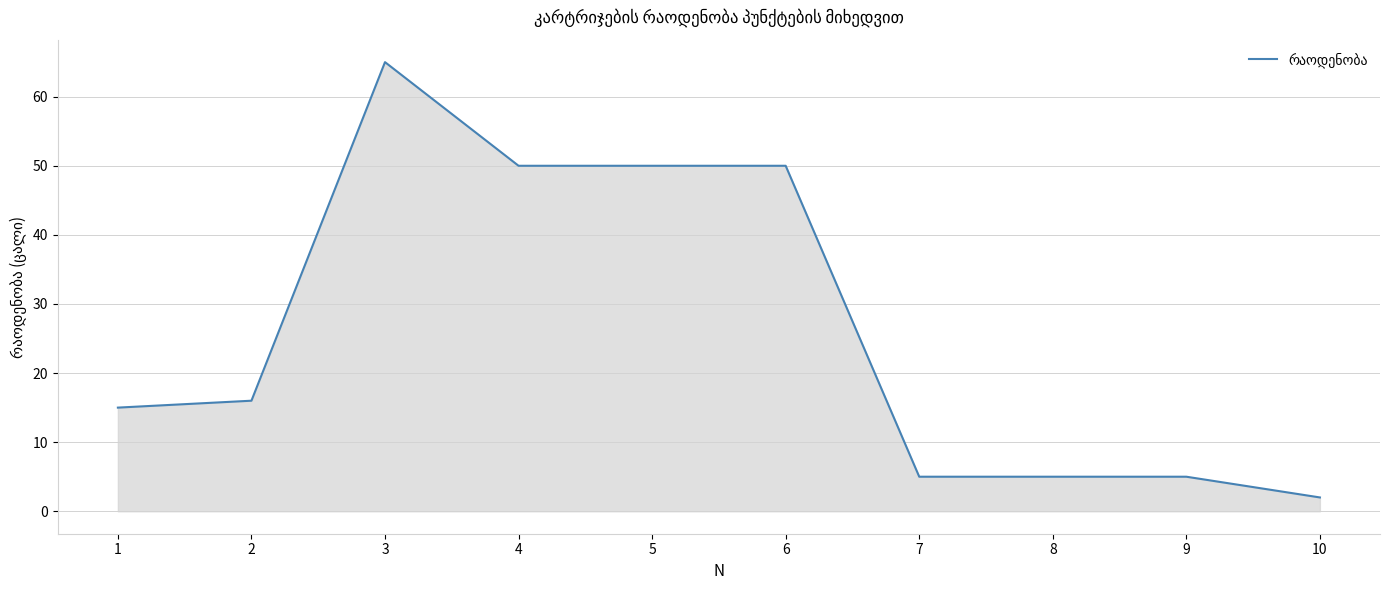

What is the difference between the values at 6 and 3?

15